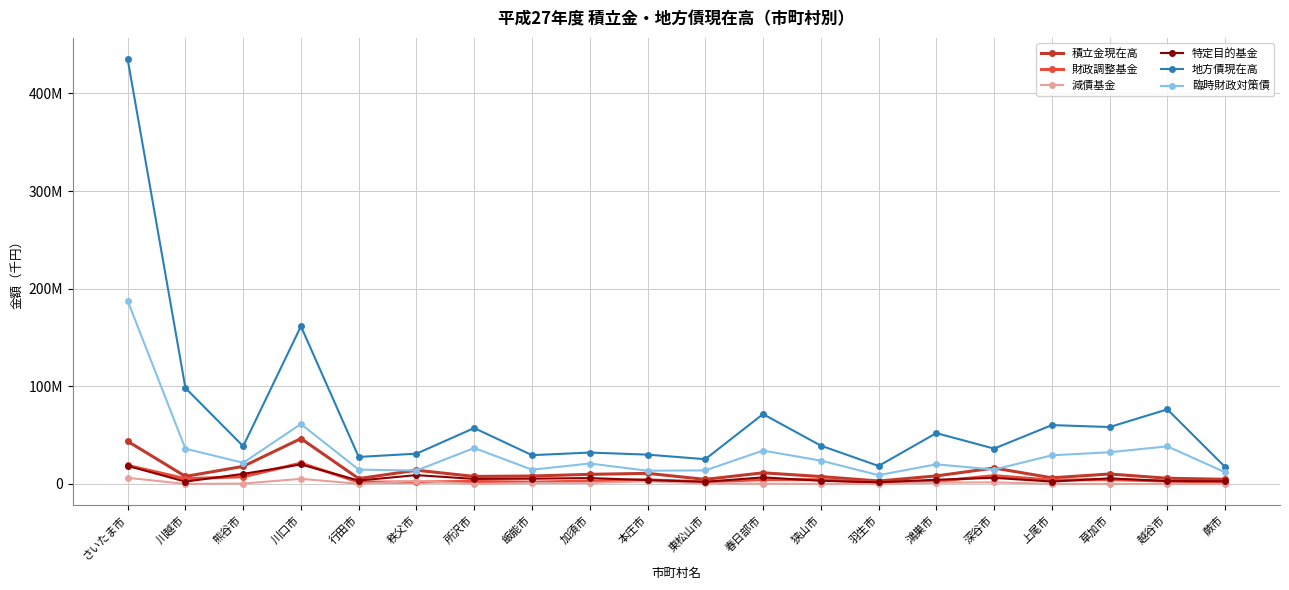

Which series changed the most between 川口市 and 上尾市?

地方債現在高